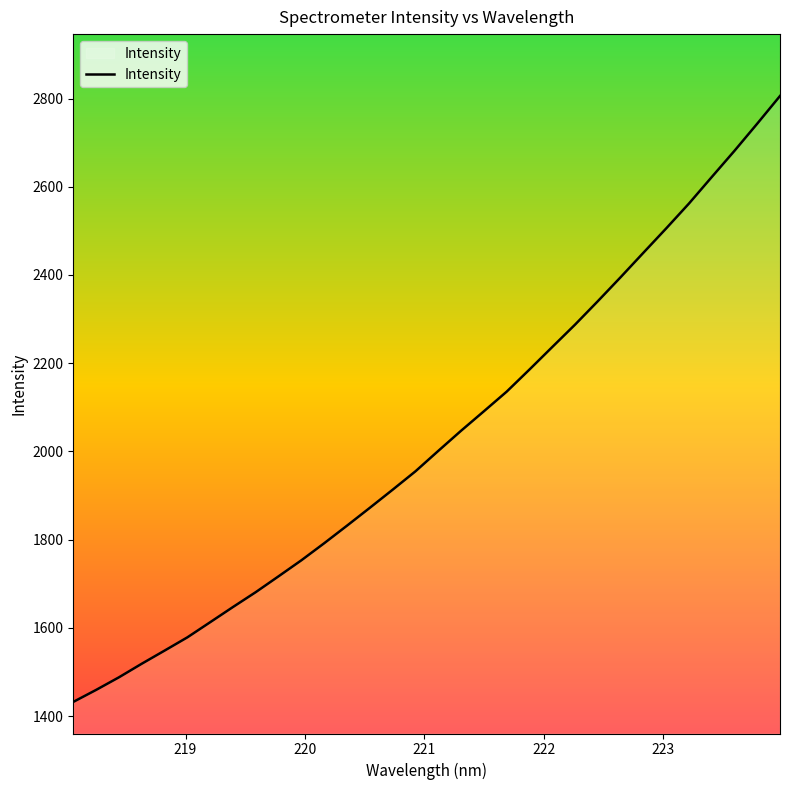

What is the maximum value shown in the chart?

2805.7